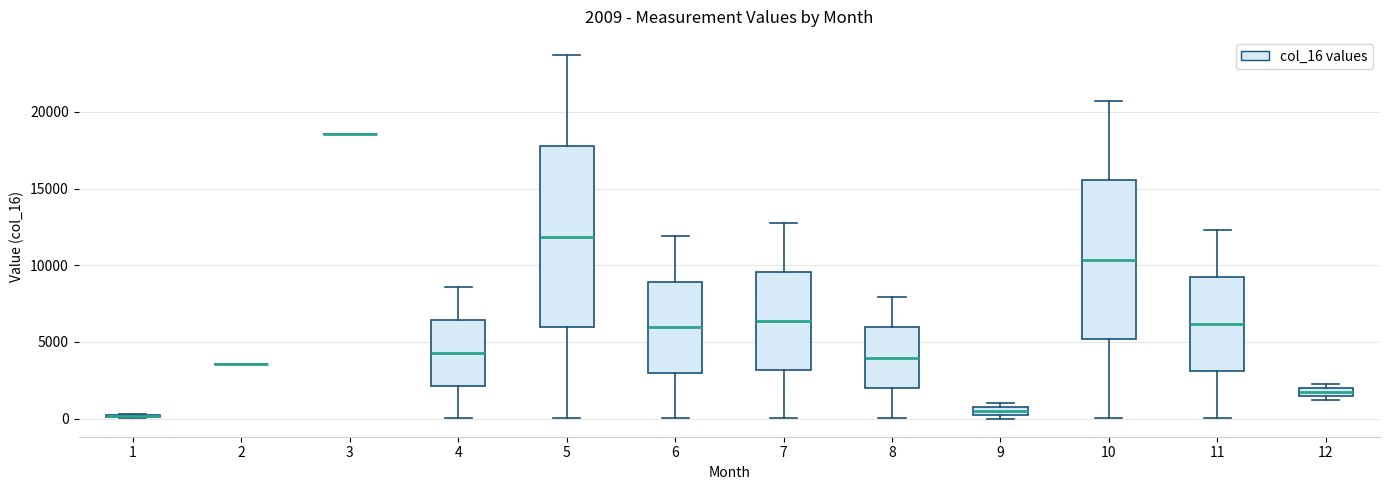

Comparing the boxes themselves (not the whiskers), which one is the tallest?

5